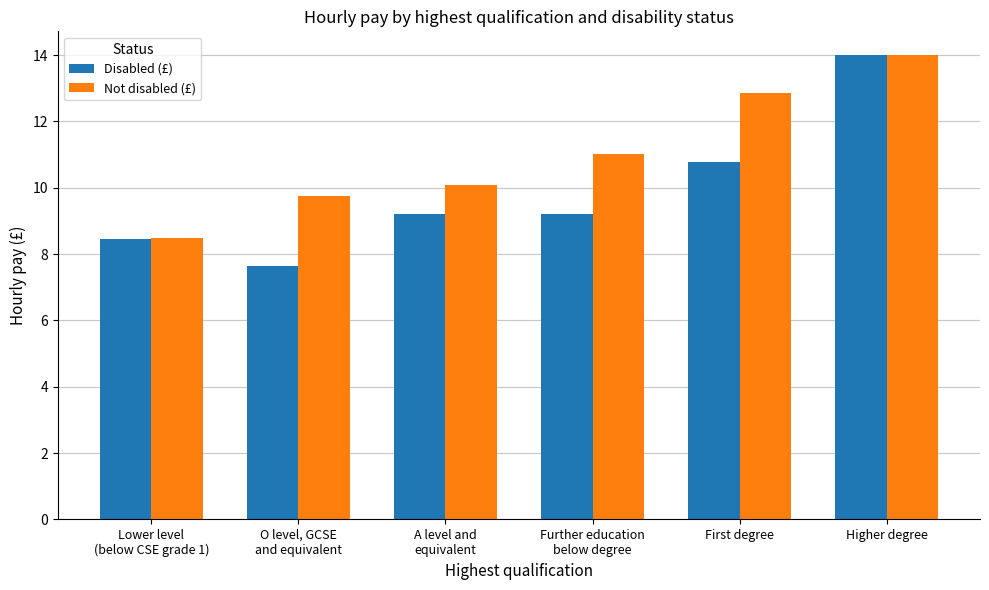

What is the average value of the Disabled (£) series?

9.9